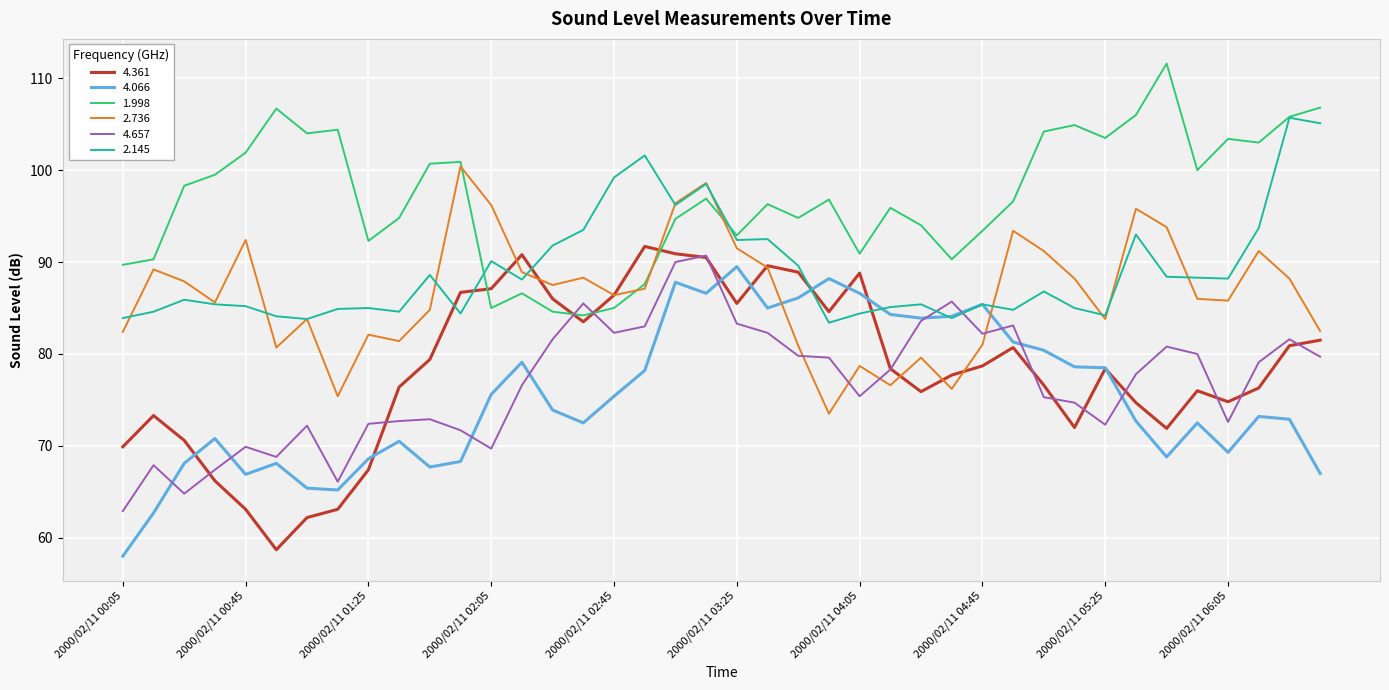

How many times do 4.657 and 1.998 cross each other?

2